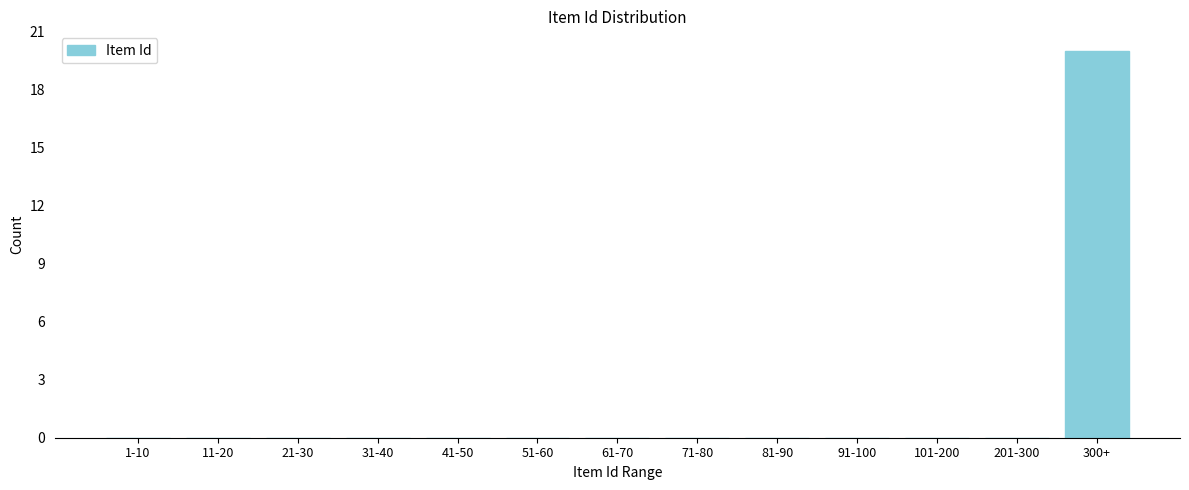

Reading left to right, extract all data points from this chart.

1-10=0	11-20=0	21-30=0	31-40=0	41-50=0	51-60=0	61-70=0	71-80=0	81-90=0	91-100=0	101-200=0	201-300=0	300+=20